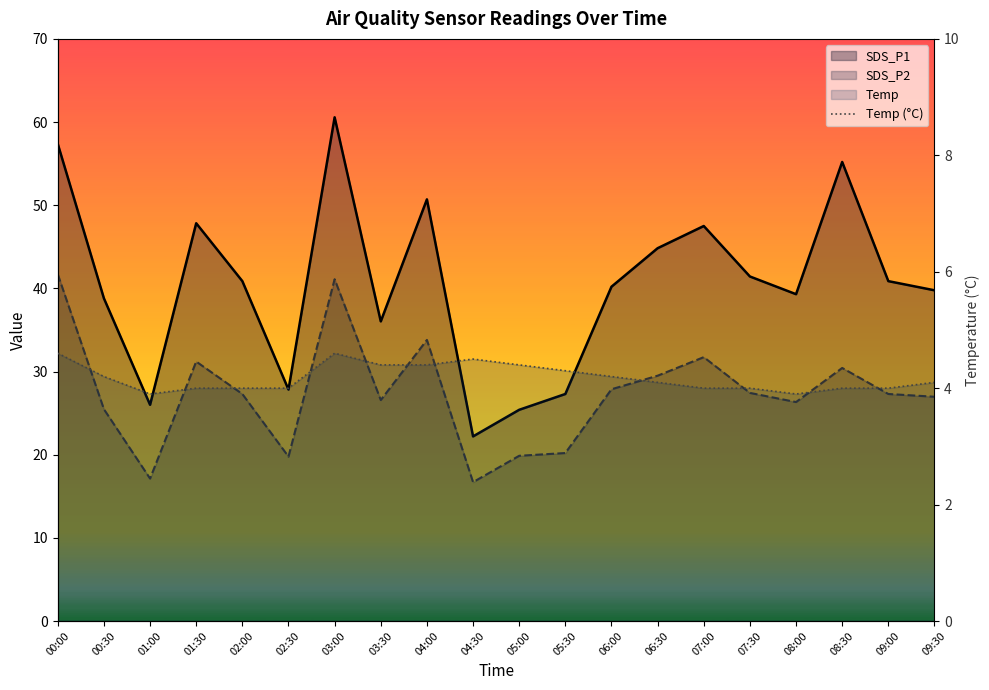

What is the difference between the second highest and minimum values in the SDS_P1 series?

35.2